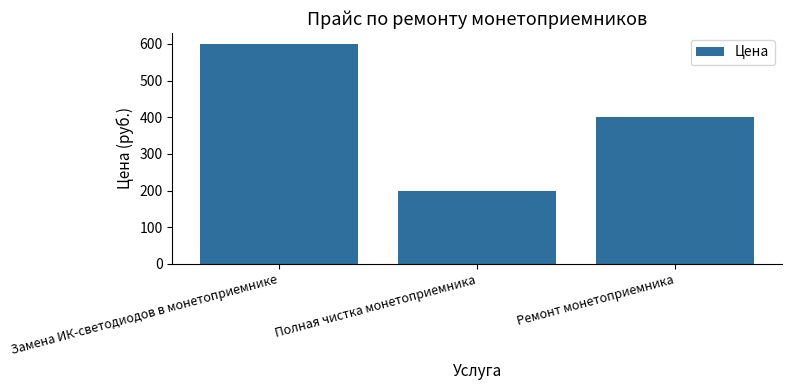

How many series are shown in this chart?

1